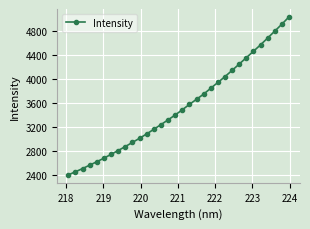

What is the value of the 30th point from the left?

4798.4